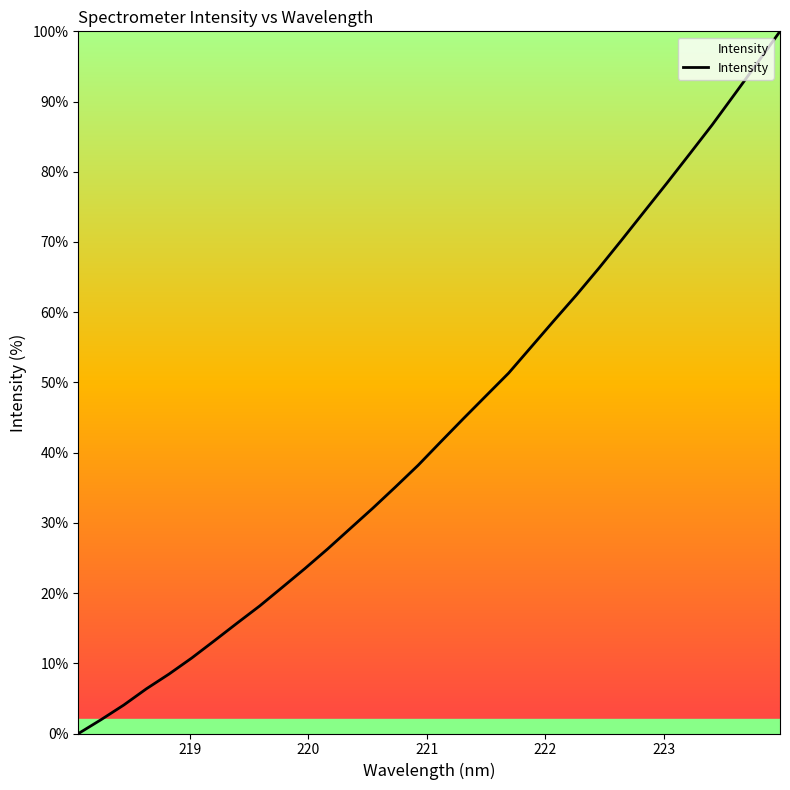

What is the maximum value shown in the chart?

100.0